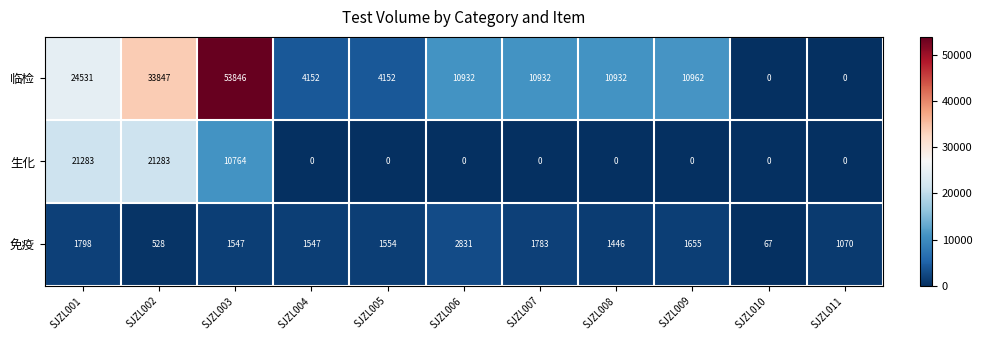

At which category is the sum across all series the highest?

SJZL003